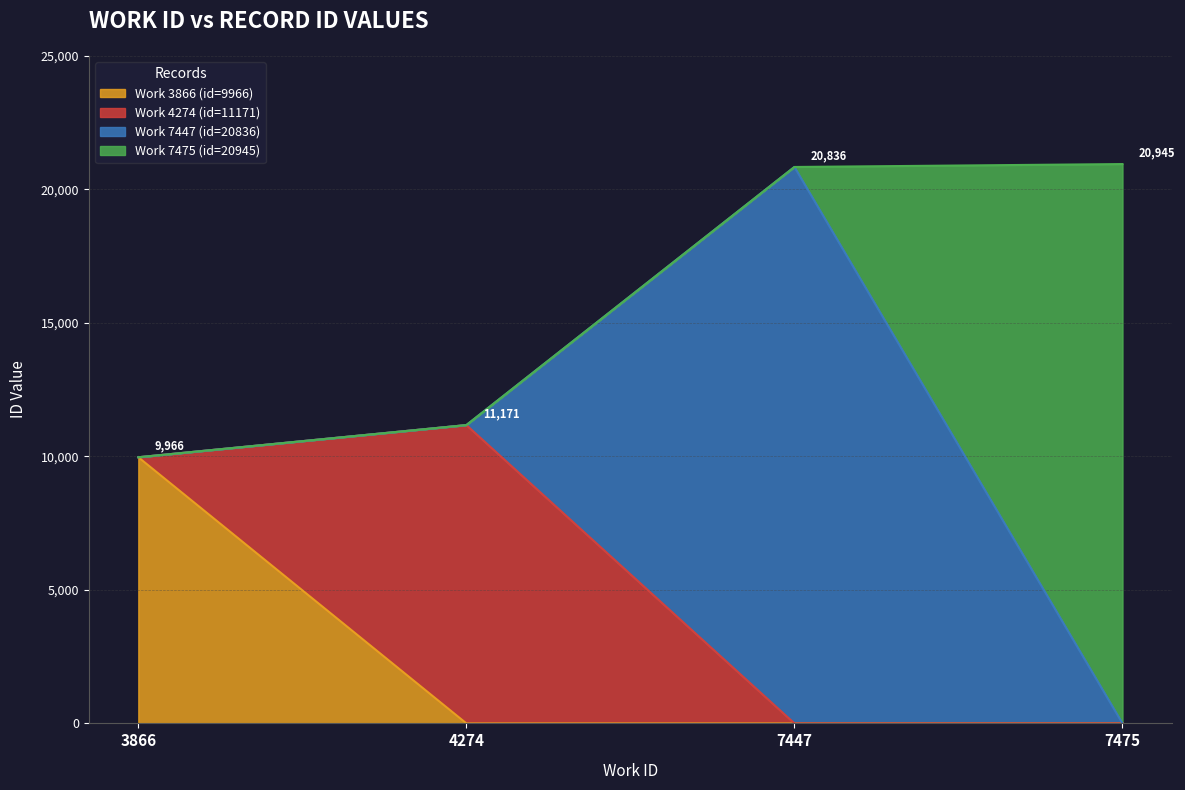

Which label corresponds to the largest value in the chart?

7475